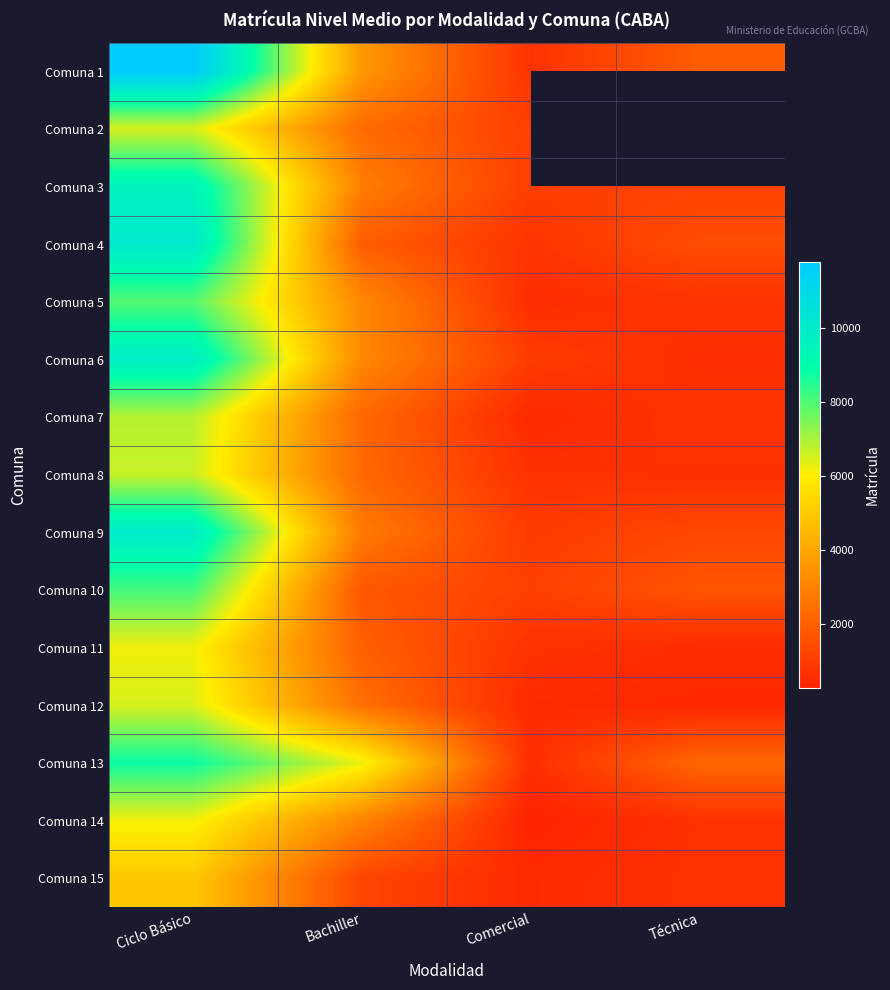

At which label does Comuna 8 first exceed 2266?

Ciclo Básico